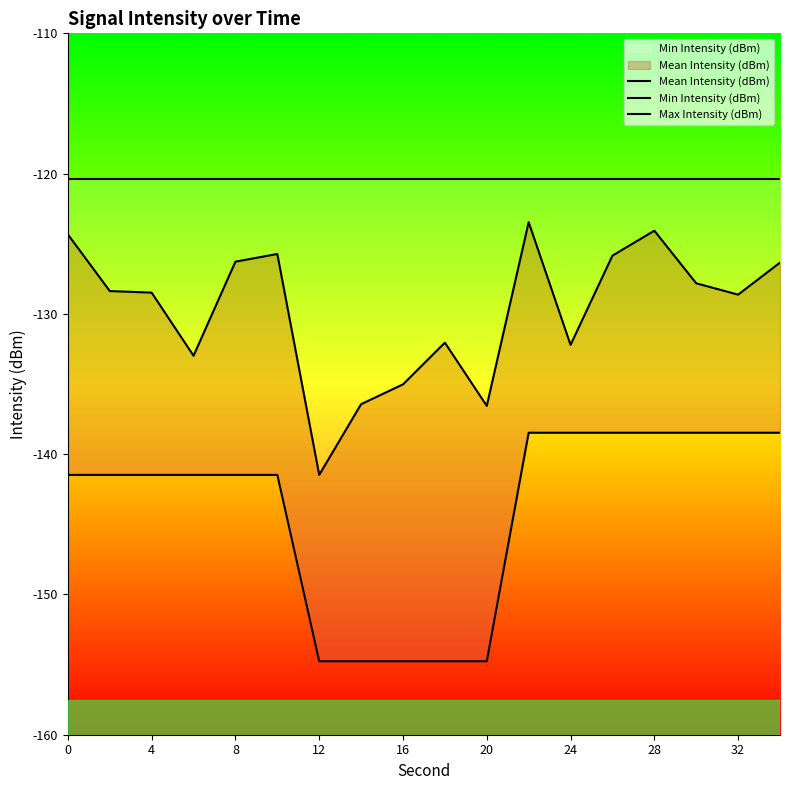

What are all the series names shown in the legend?

Mean Intensity (dBm), Min Intensity (dBm), Max Intensity (dBm)